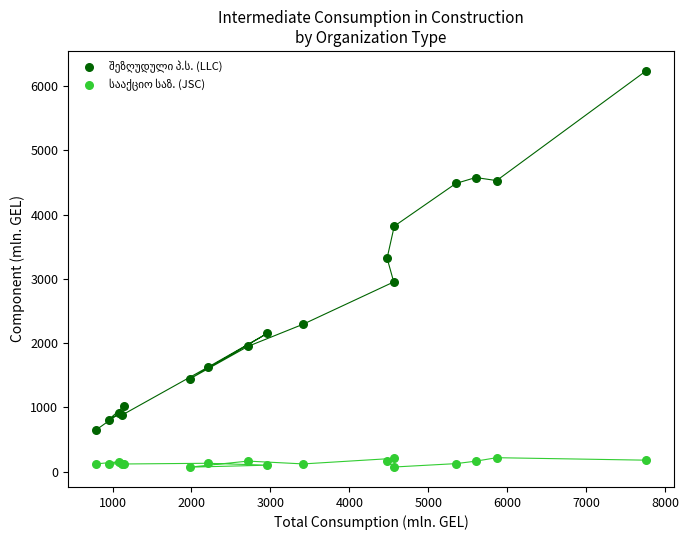

What is the X range (max minus min) for the scatter plot?

6976.2